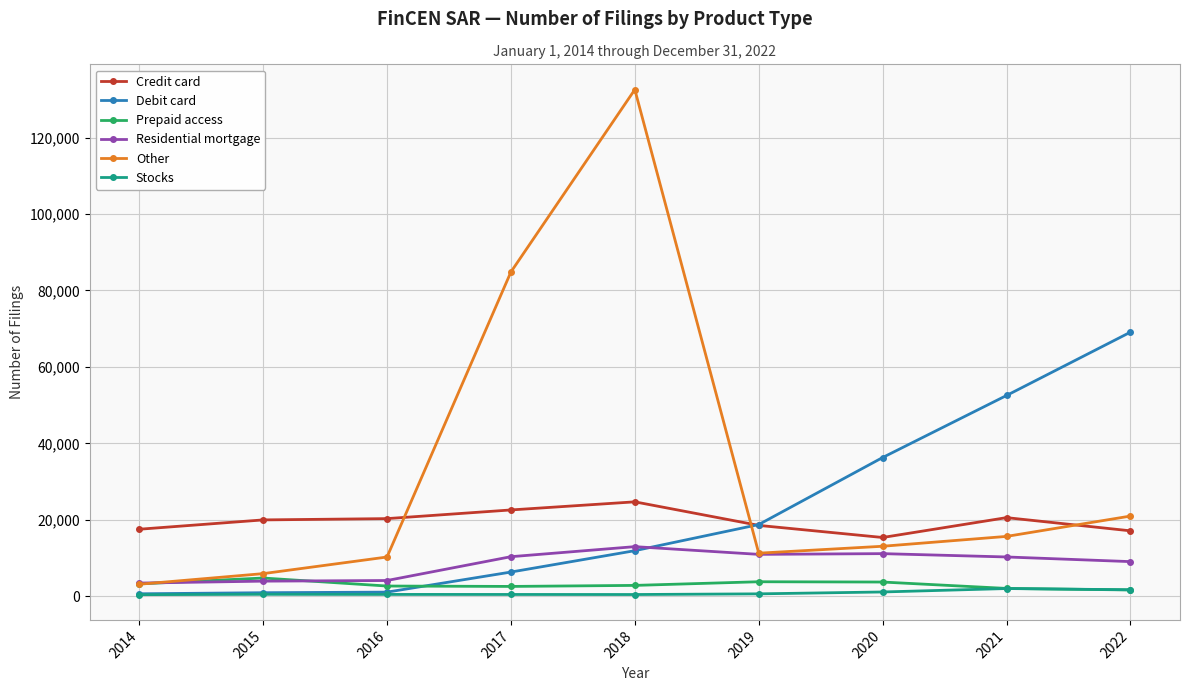

Which series has the largest total across all categories?

Other